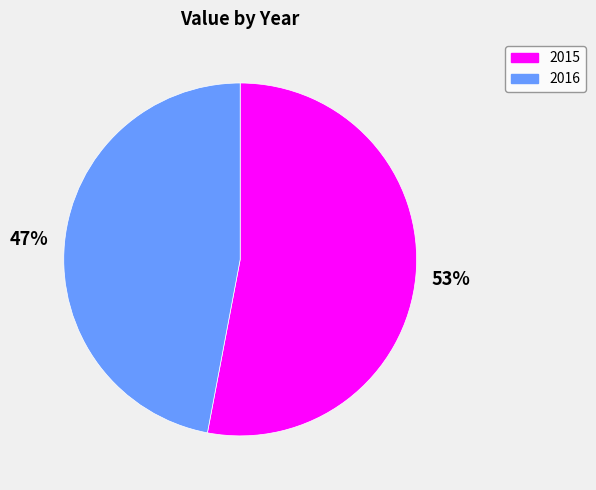

To the nearest percent, what percentage of the pie is 2016?

47%